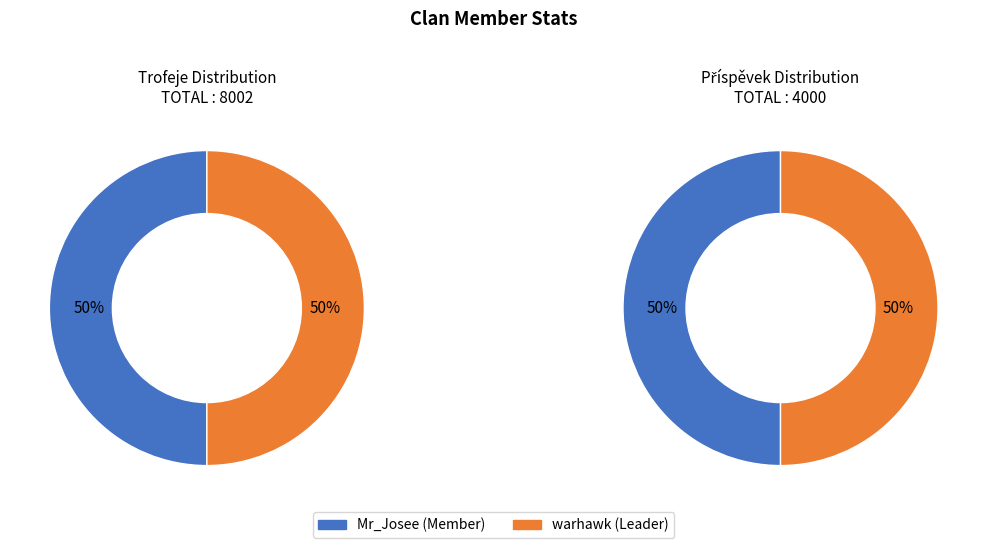

Which slice is the largest?

Mr_Josee